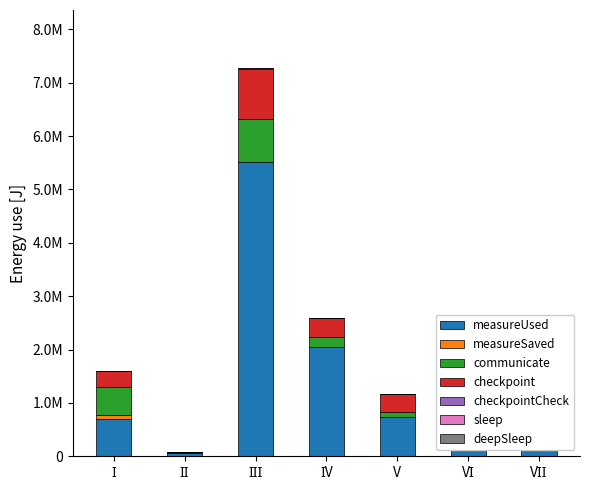

What is the label of the 1st bar from the left?

І